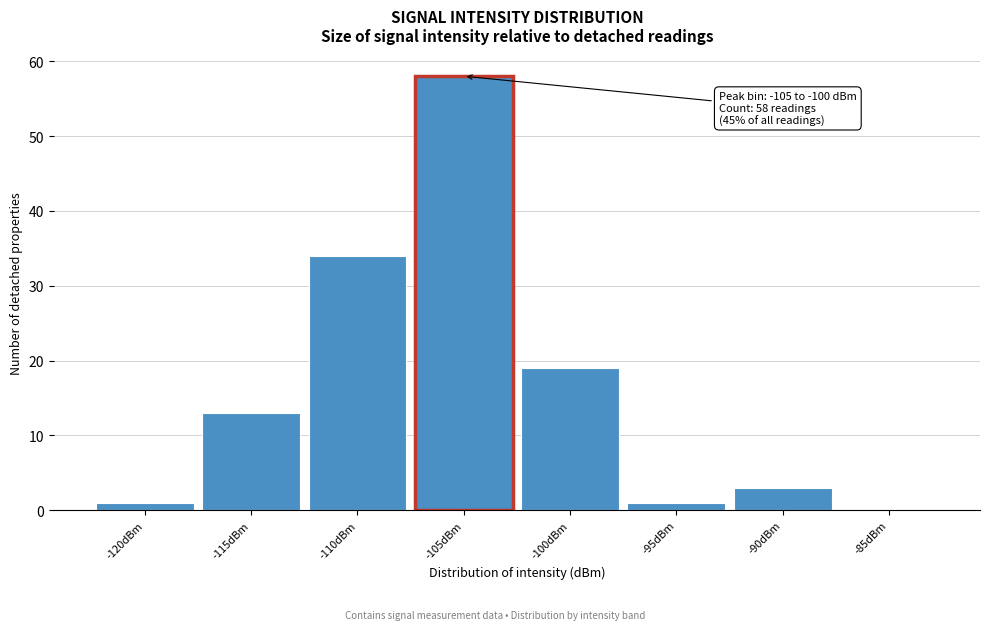

Reading left to right, what are all the values shown in this chart?

-120dBm=1	-115dBm=13	-110dBm=34	-105dBm=58	-100dBm=19	-95dBm=1	-90dBm=3	-85dBm=0